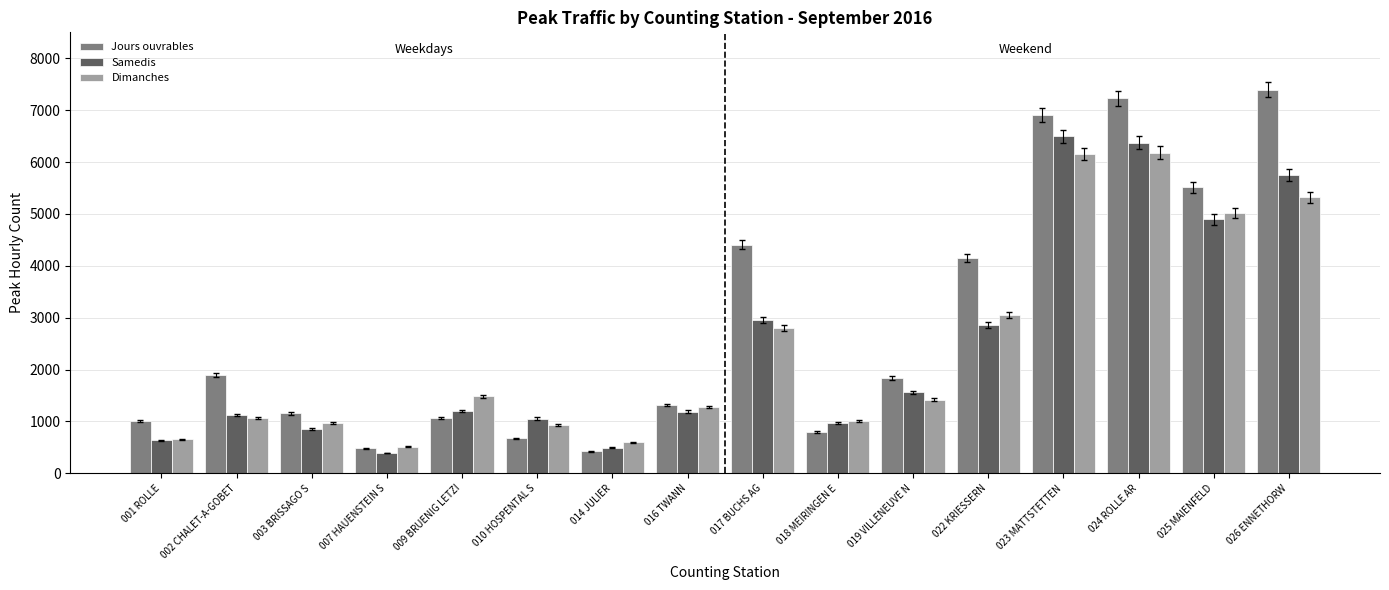

Where is Jours ouvrables nearest to the value 3907?

022 KRIESSERN